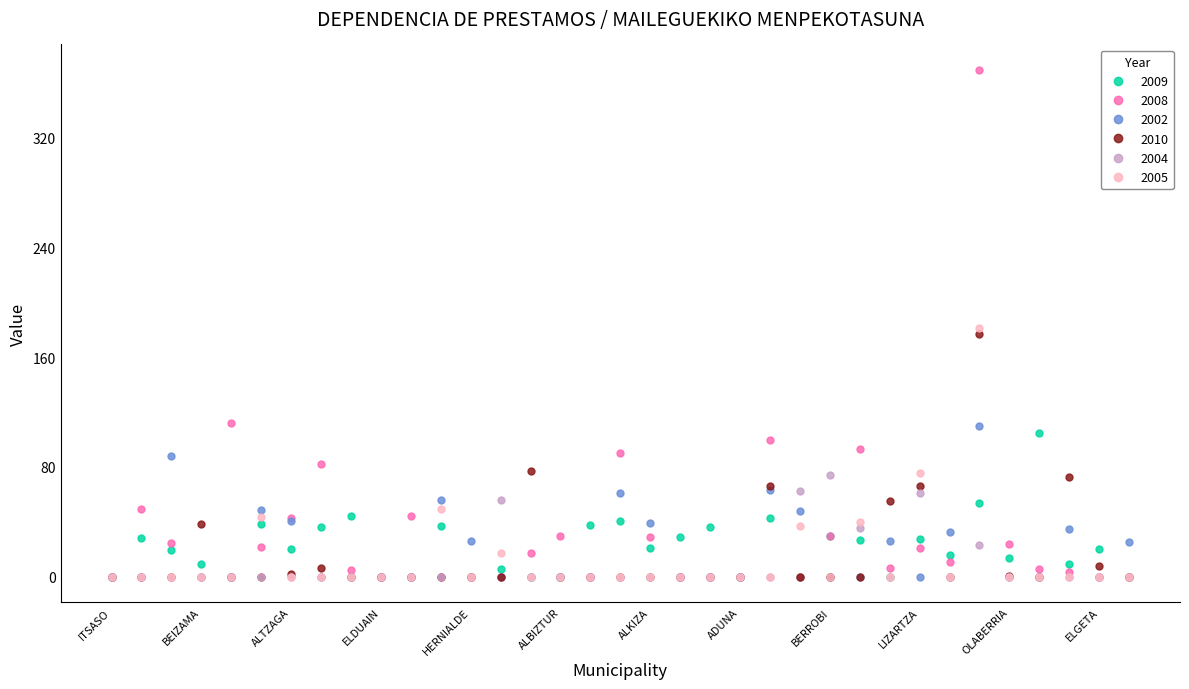

Which series has the widest spread of values?

2008